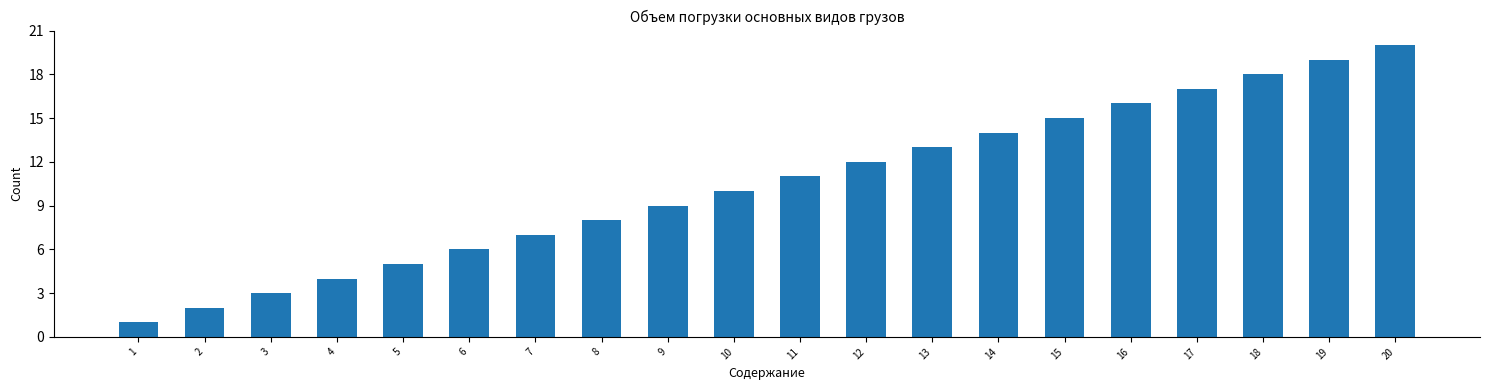

What is the value of the 2nd bar from the left?

2